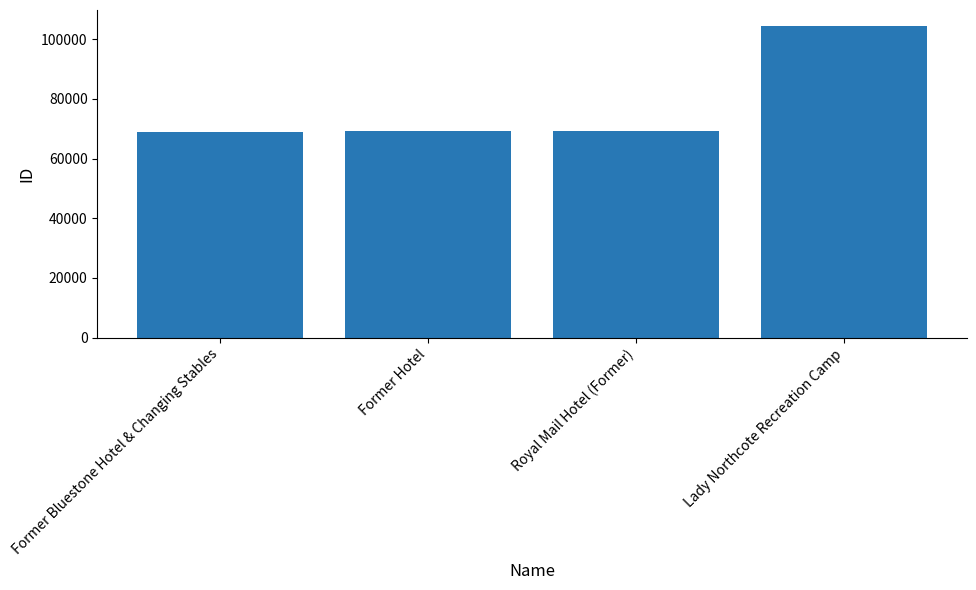

Are the bars grouped side by side (vs. stacked)?

No